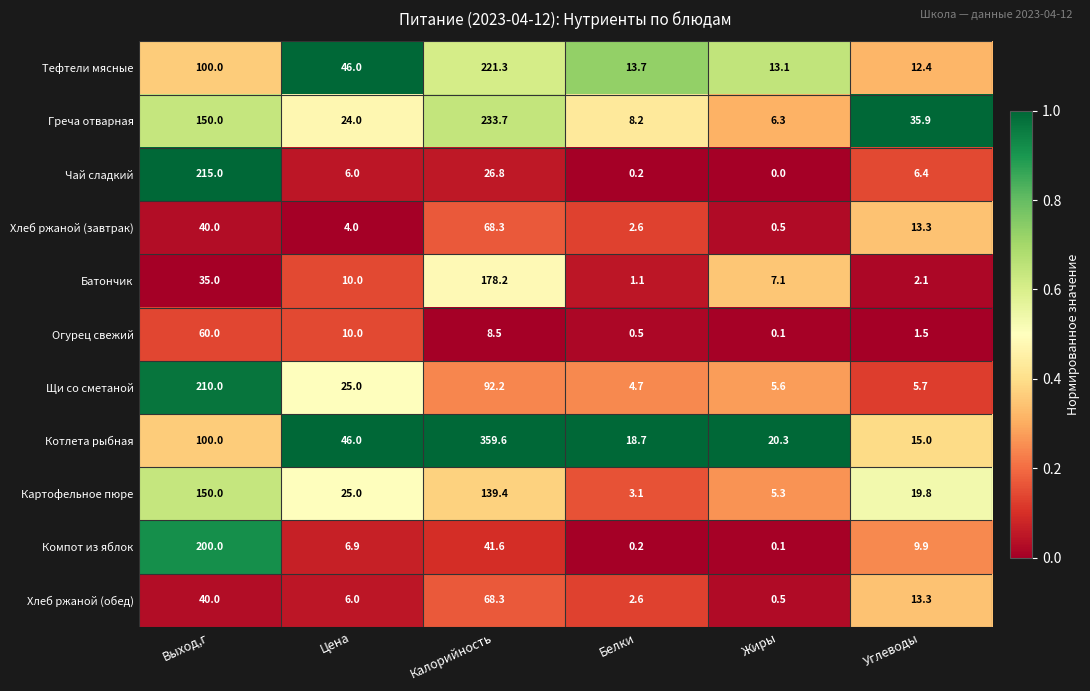

The Котлета рыбная series shows 34.2 at Жиры. True or false?

False